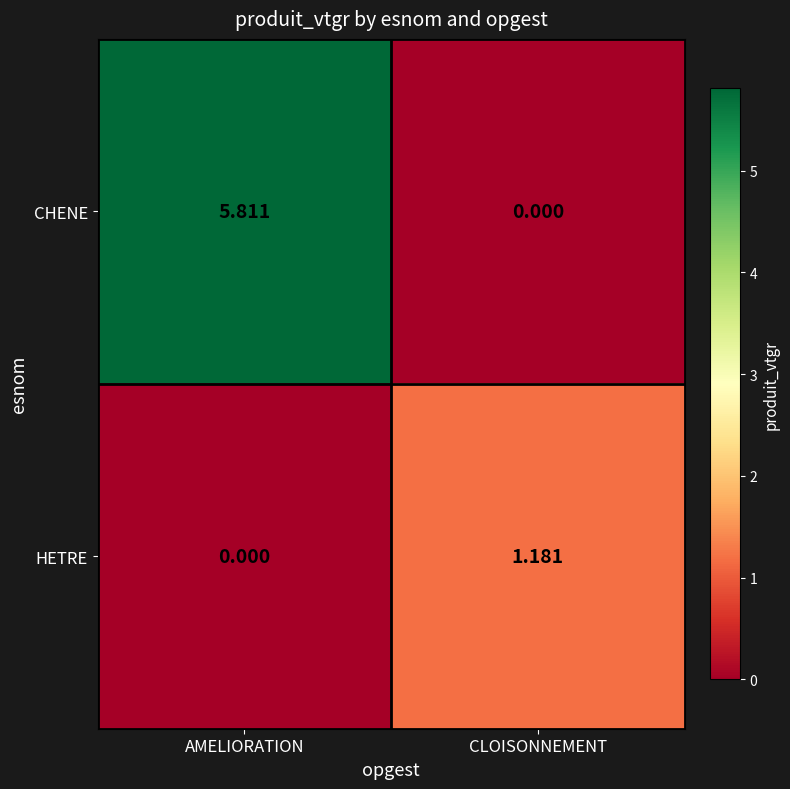

At how many categories does at least one series exceed 3?

1